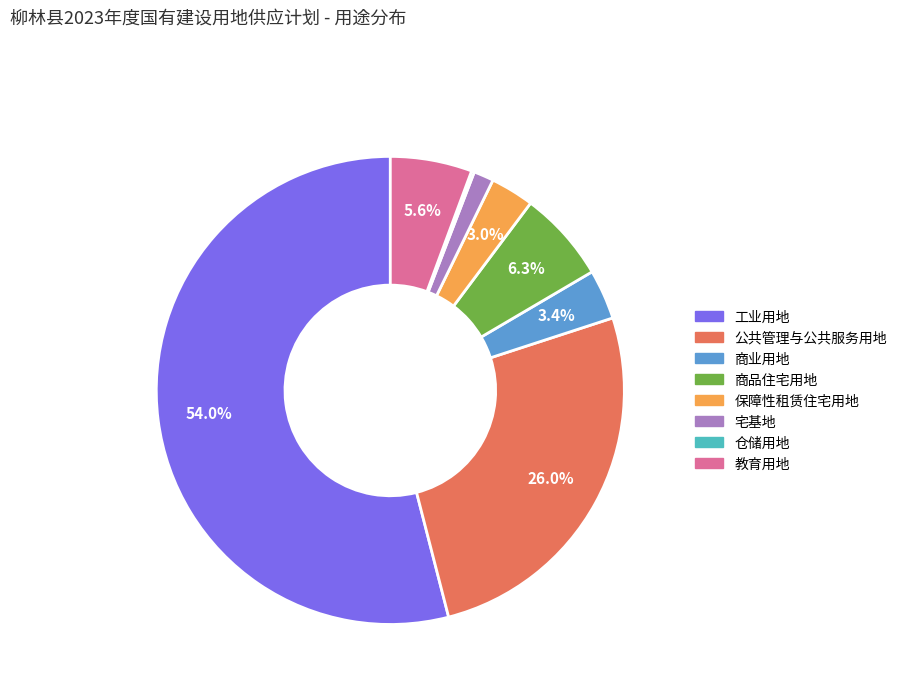

Which has a higher value, 宅基地 or 商业用地?

商业用地